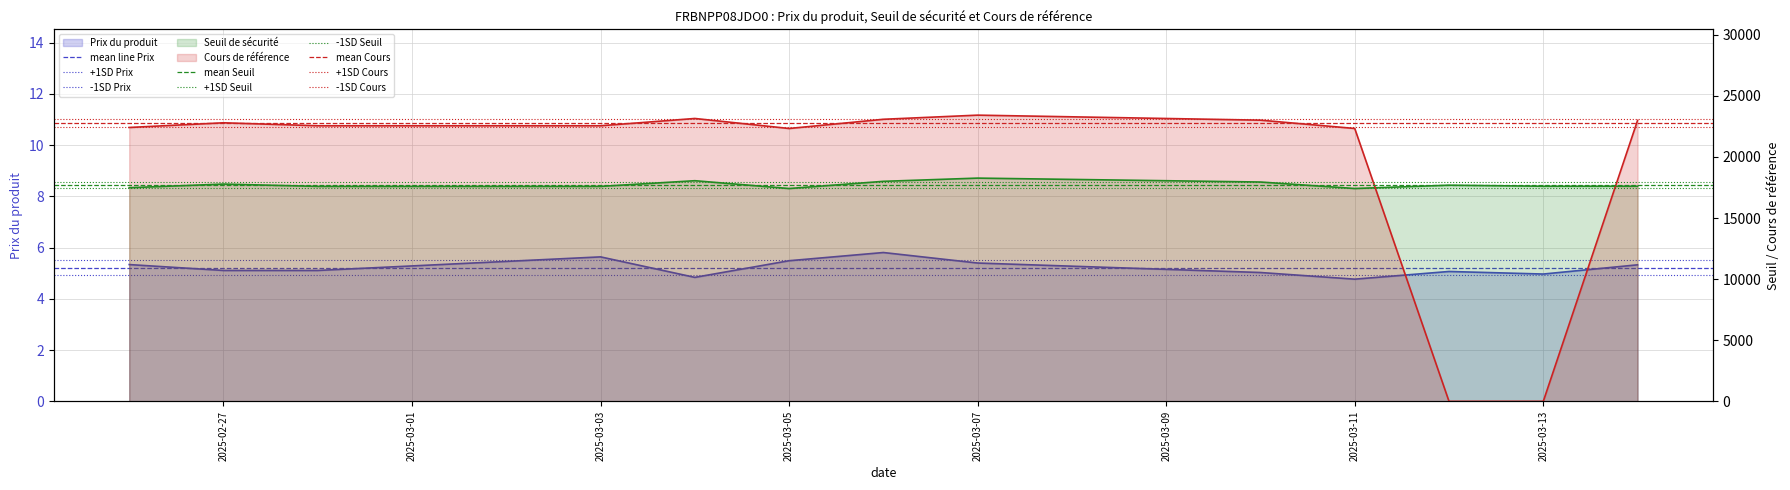

Does the chart display data point markers on the line(s)?

No